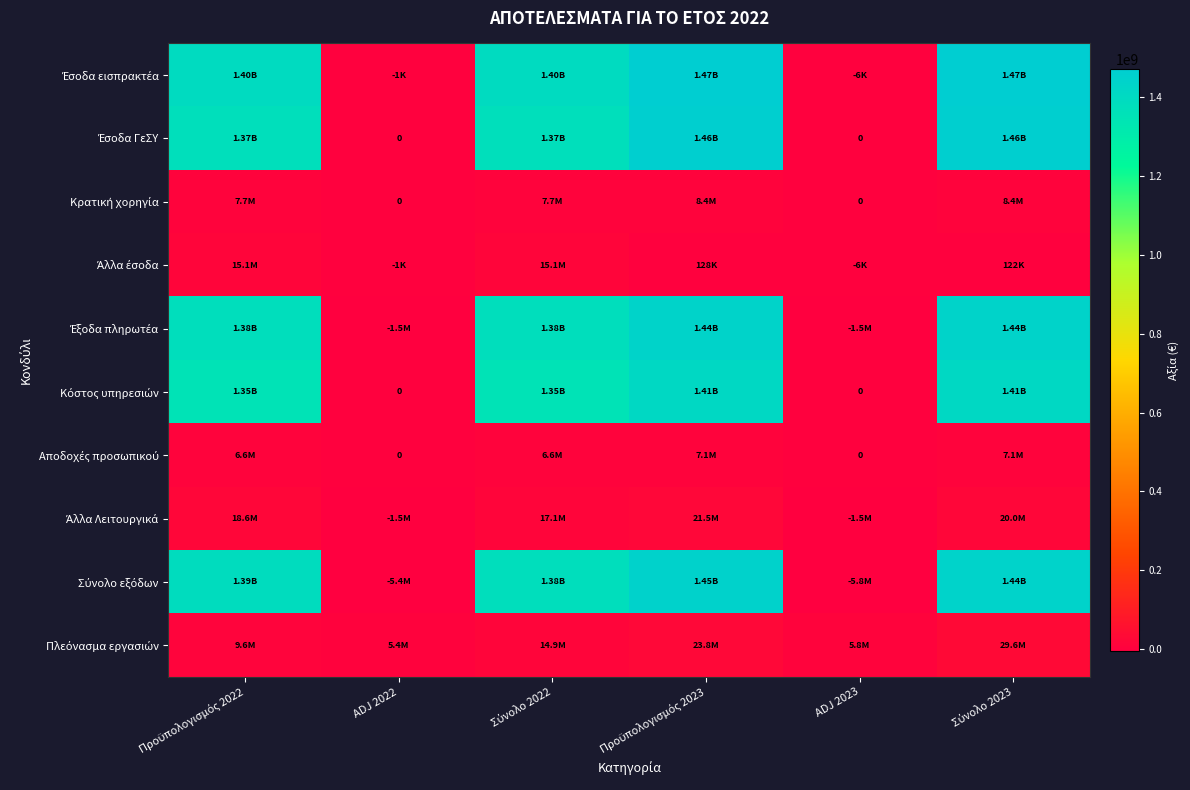

What is the greatest value displayed?

1471818587.1